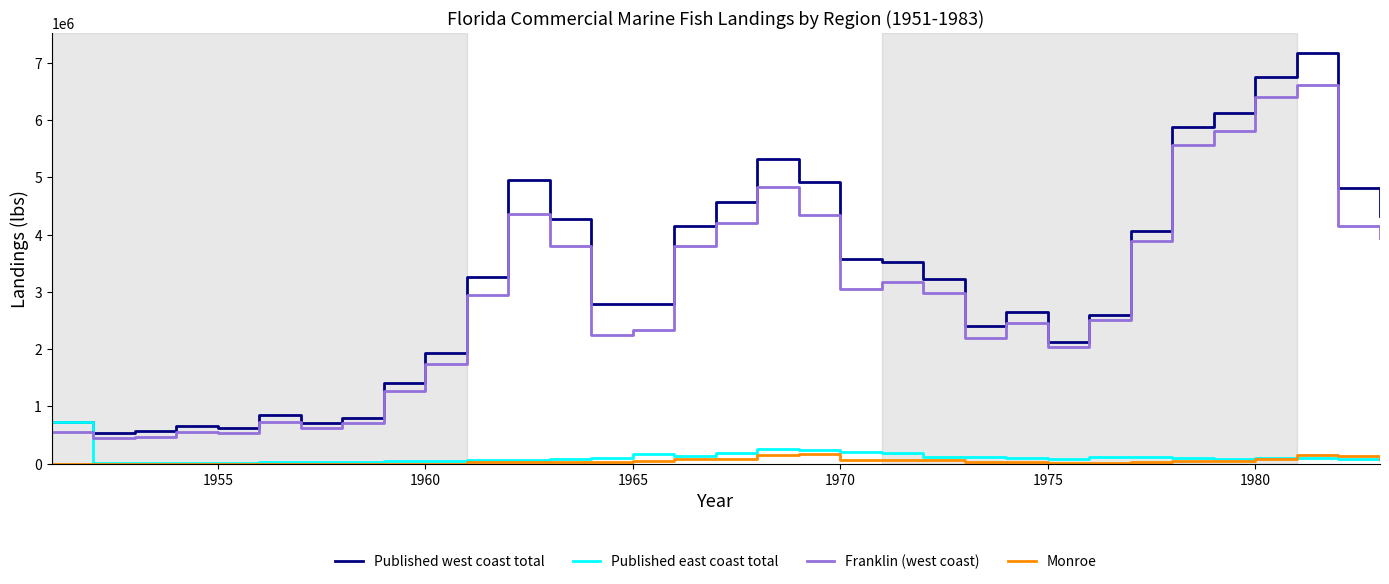

Which series has the widest spread of values?

Published west coast total